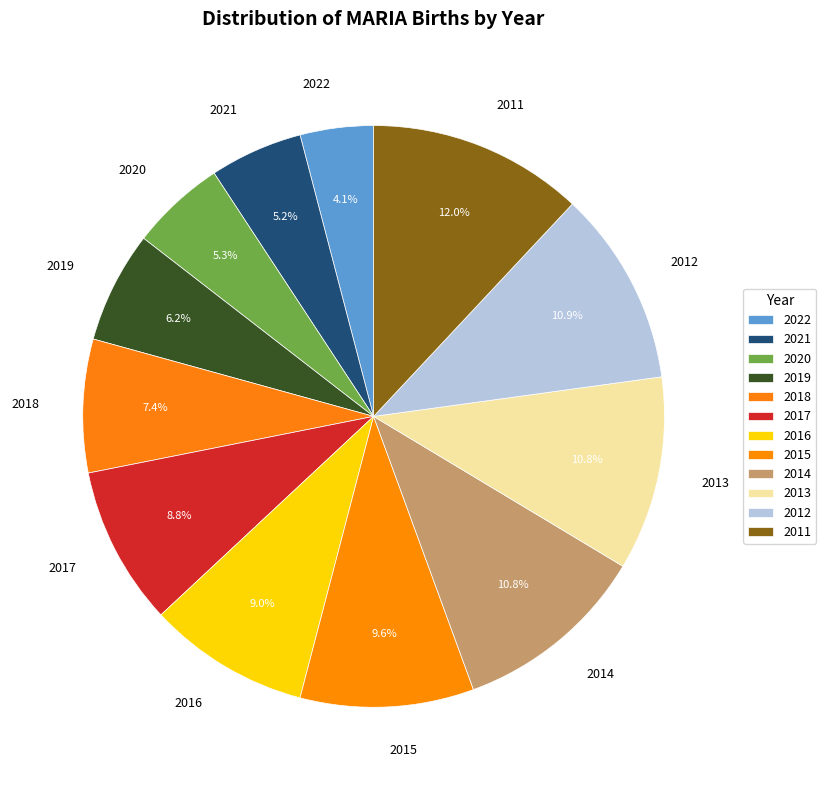

To the nearest percent, what is the difference between the largest and smallest slice percentages?

8%